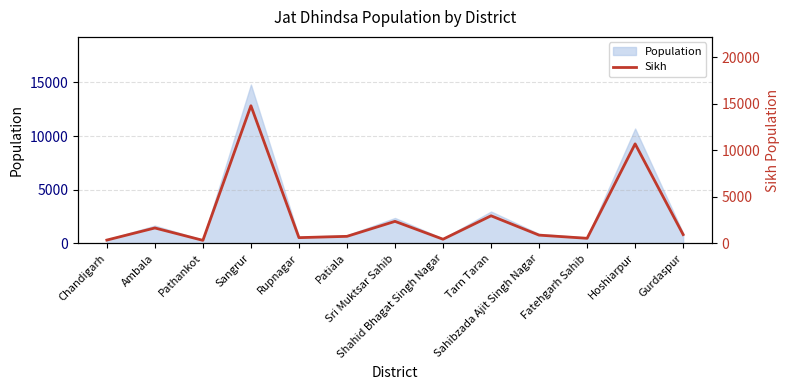

Where is the first local minimum?

Pathankot